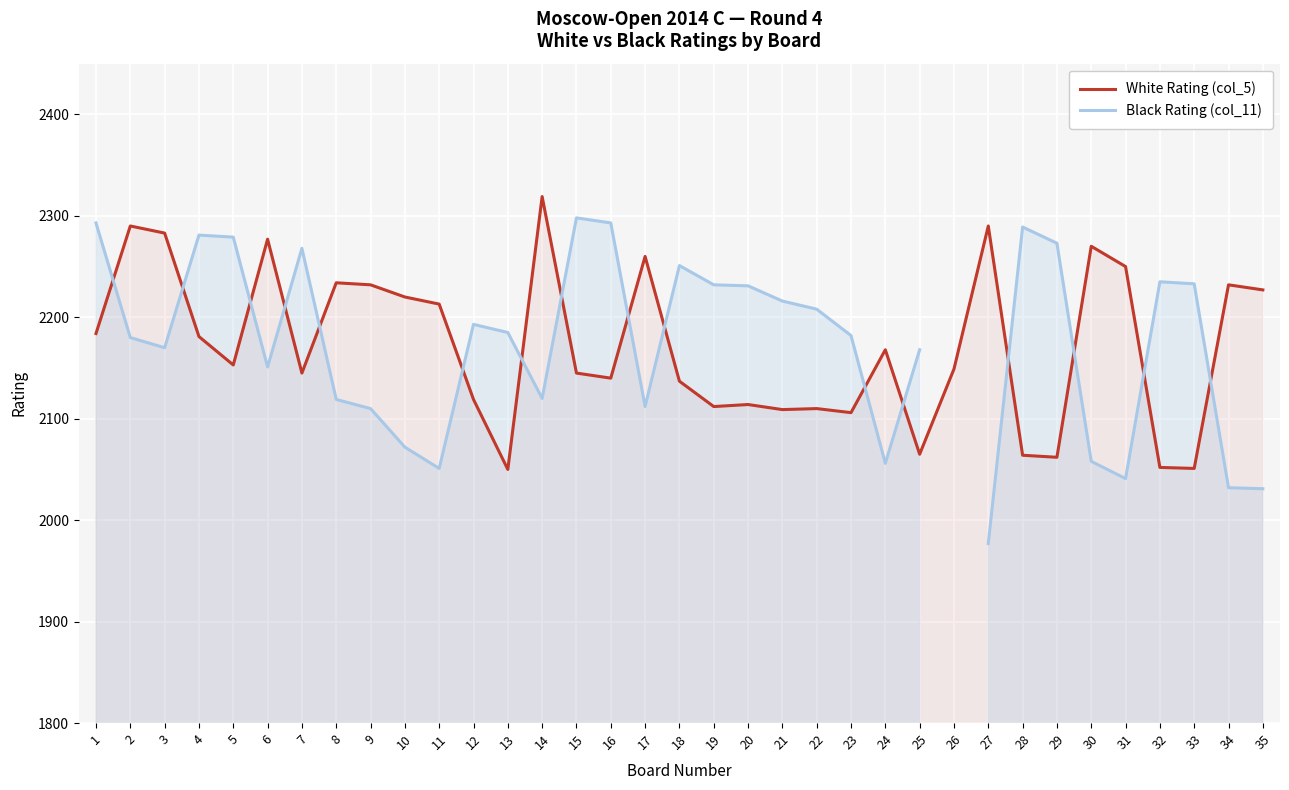

How many values in Black Rating (col_11) are above zero?

34